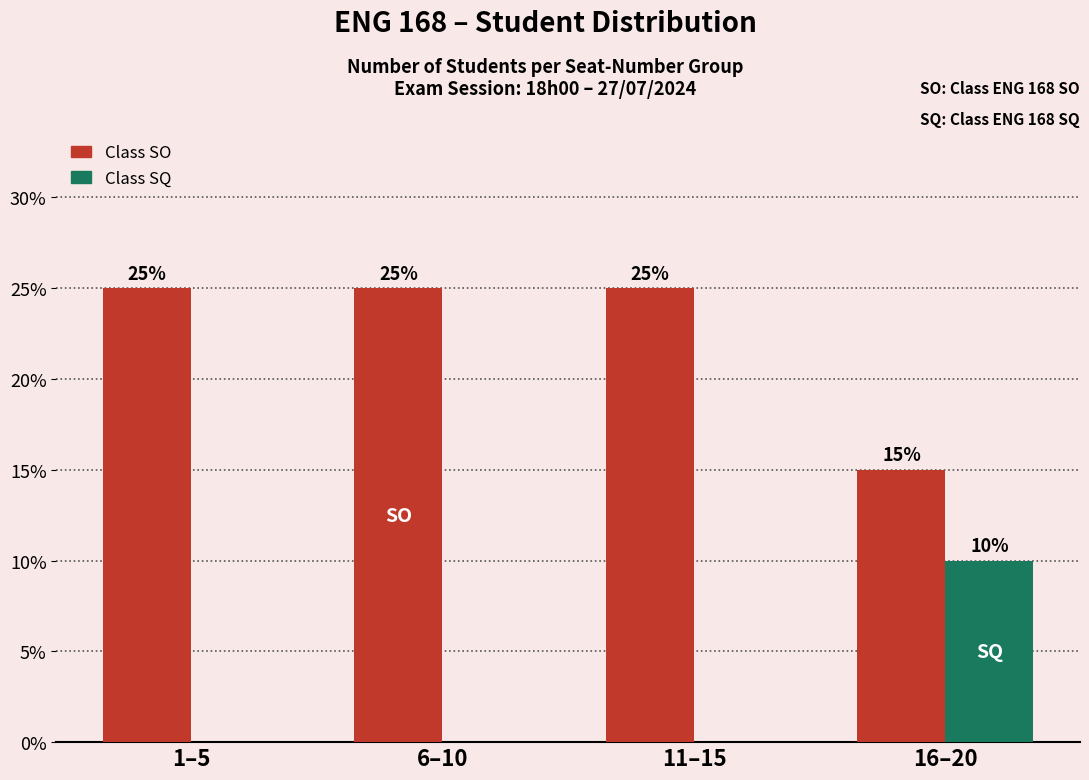

Reading right to left, transcribe all the data shown in this chart.

Class SO: 16–20=15	11–15=25	6–10=25	1–5=25
Class SQ: 16–20=10	11–15=0	6–10=0	1–5=0